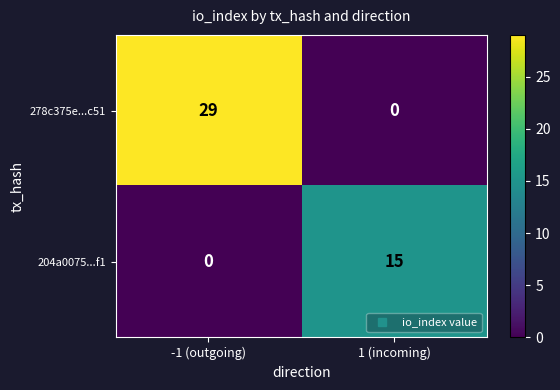

At how many categories does at least one series exceed 9?

2